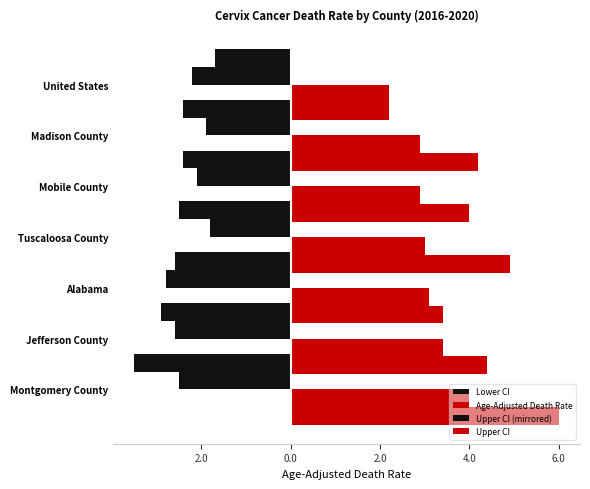

What value does the Age-Adjusted Death Rate series have at Tuscaloosa County?

3.0